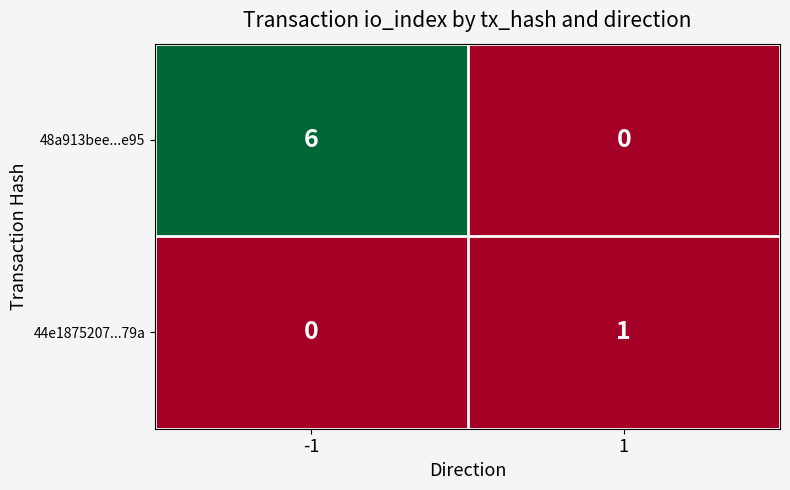

Is the value of 44e1875207...79a at 1 greater than the value of 48a913bee...e95 at 1?

Yes